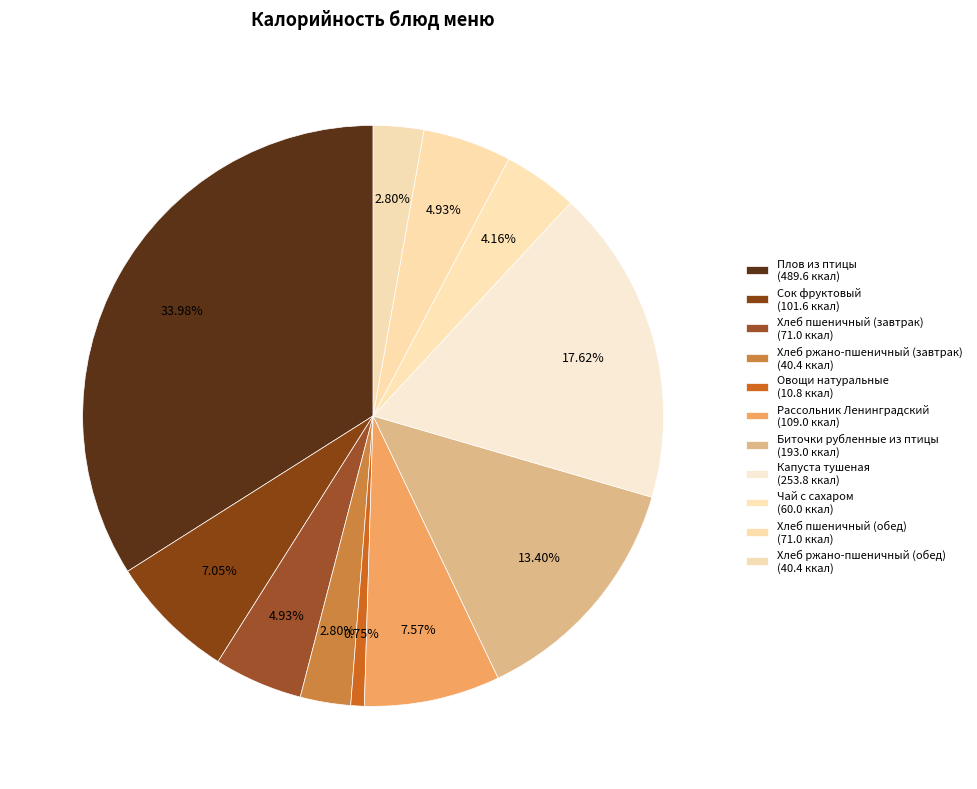

Which slice is the smallest?

Овощи натуральные